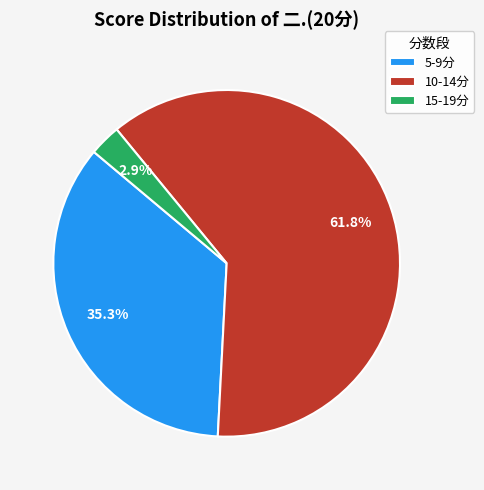

How many slices are in this pie chart?

3